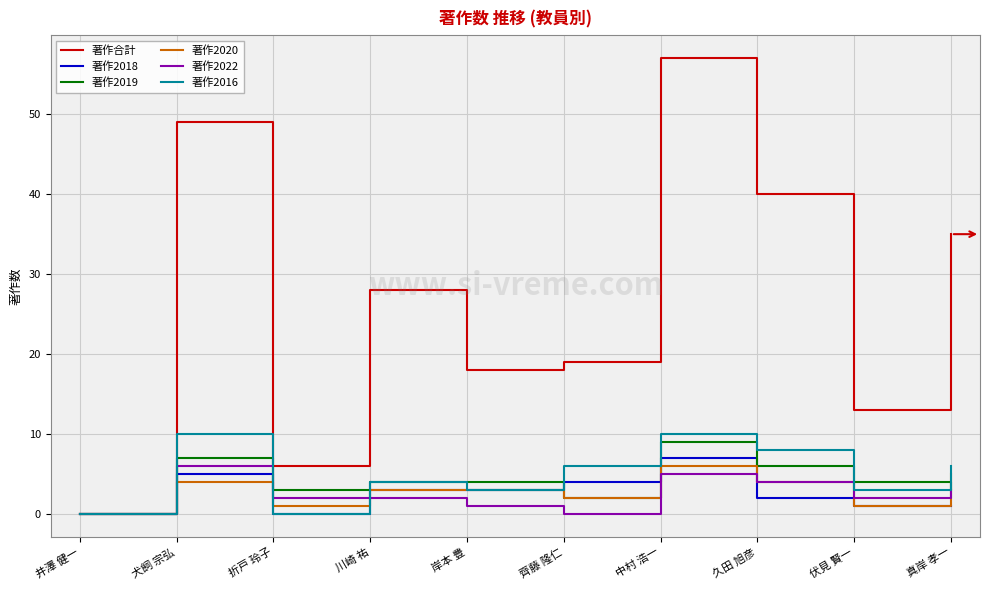

What position from the left is 伏見 賢一?

9